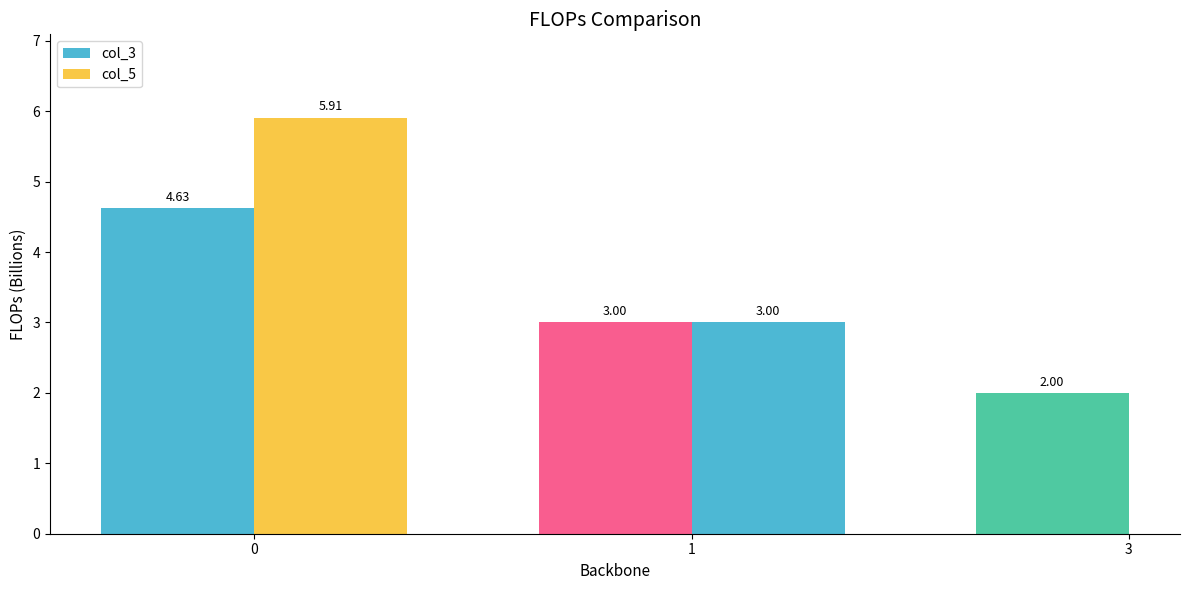

How many data points in col_3 are less than 3?

1